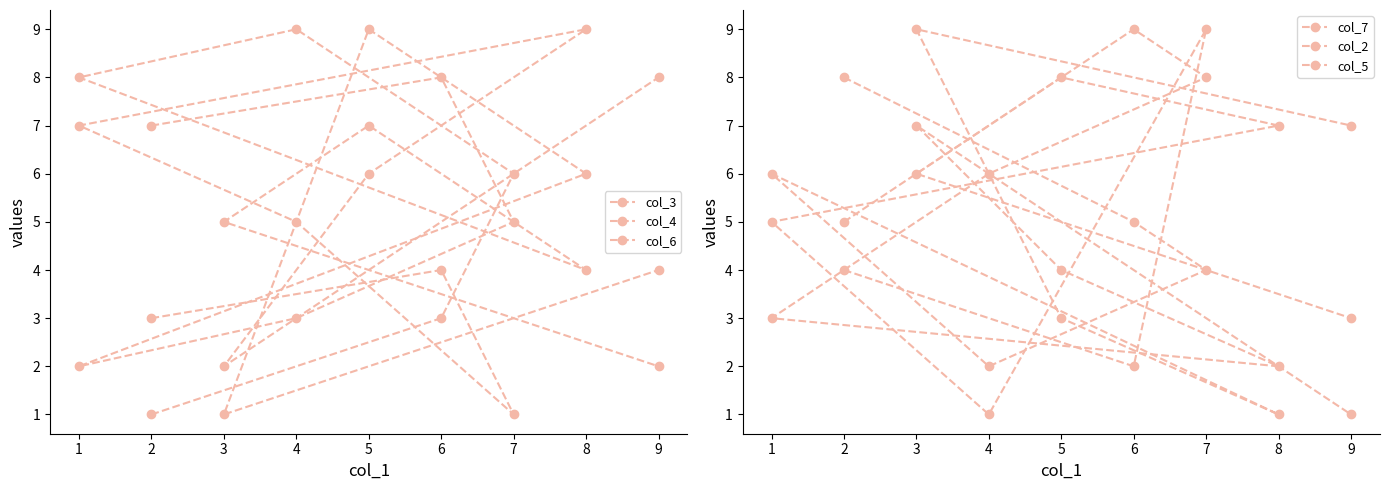

True or false: col_5 has more than 2 points higher than both neighbors.

False